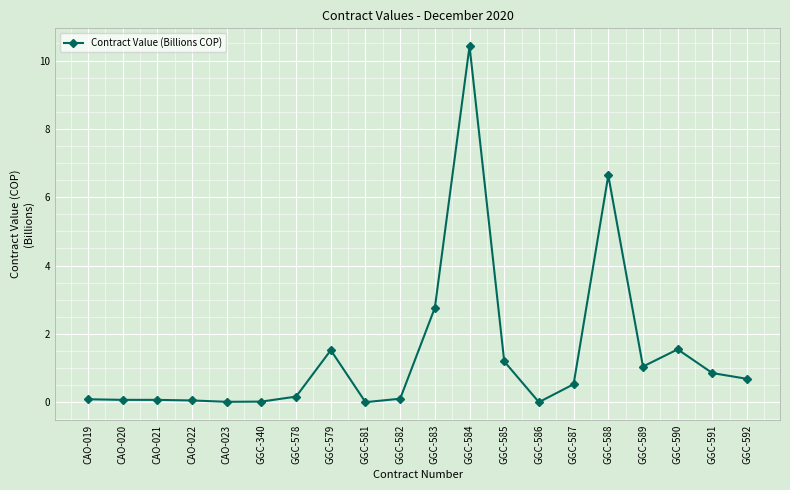

The chart shows a value of 0.4 at GGC-591. True or false?

False